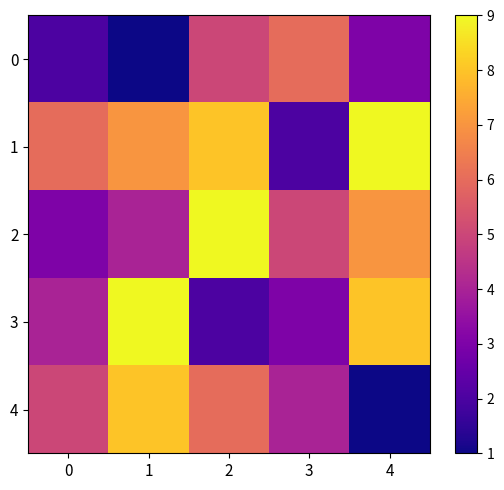

What is the spread (max minus min) of values at 3?

4